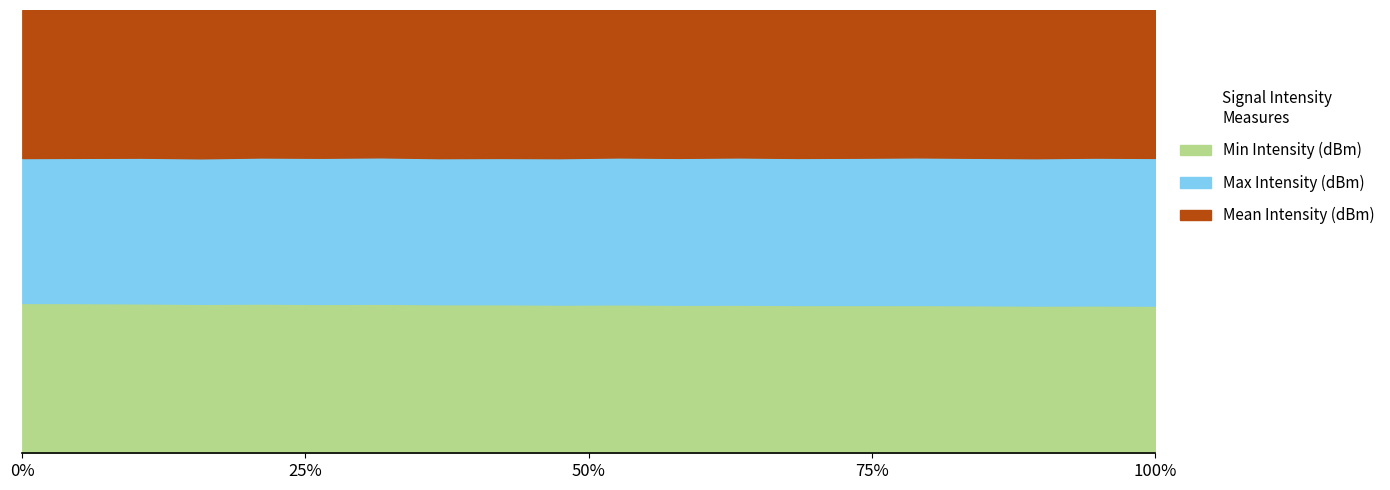

True or false: Min Intensity (dBm) has more than 1 interior local peaks.

False